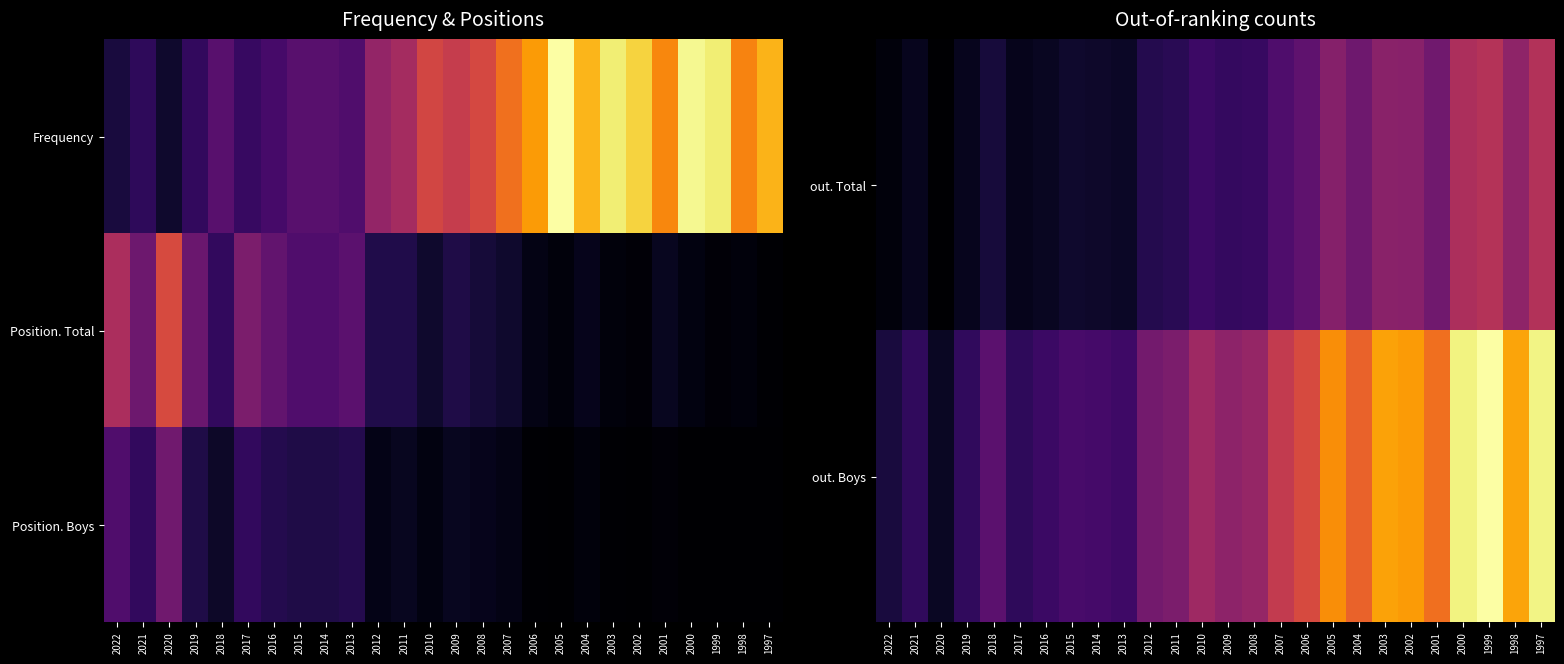

What is the sum of all out. Total values?

5.4